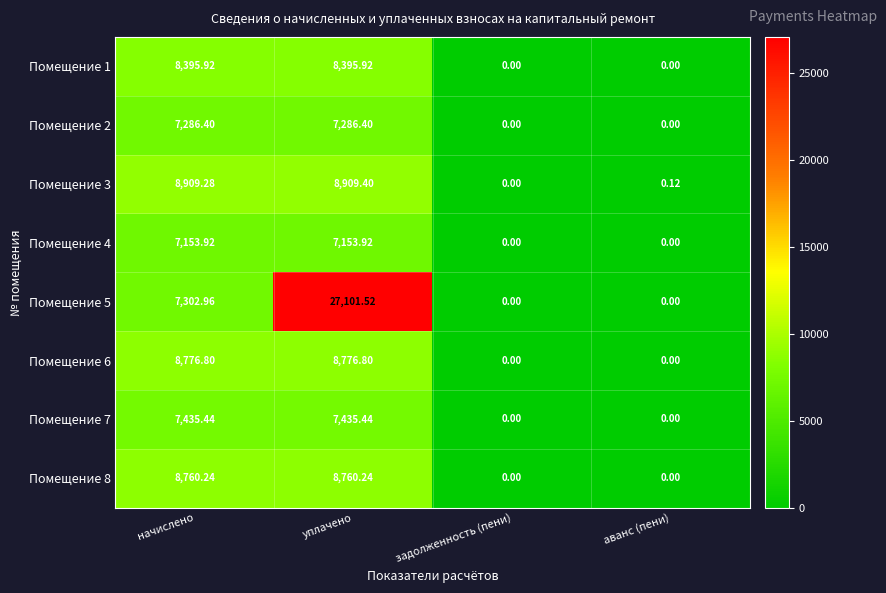

Rank the categories by Помещение 3 value from highest to lowest.

уплачено, начислено, аванс (пени), задолженность (пени)